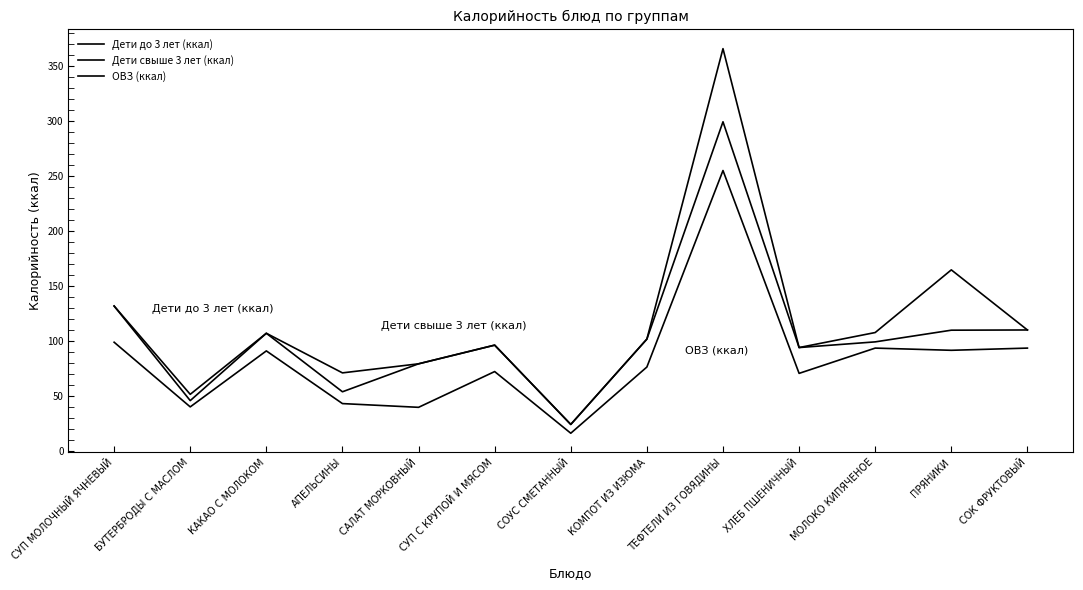

What is the label of the 7th point from the right?

СОУС СМЕТАННЫЙ